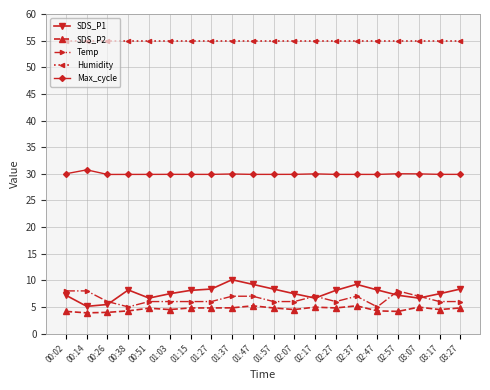

What are all the series names shown in the legend?

SDS_P1, SDS_P2, Temp, Humidity, Max_cycle